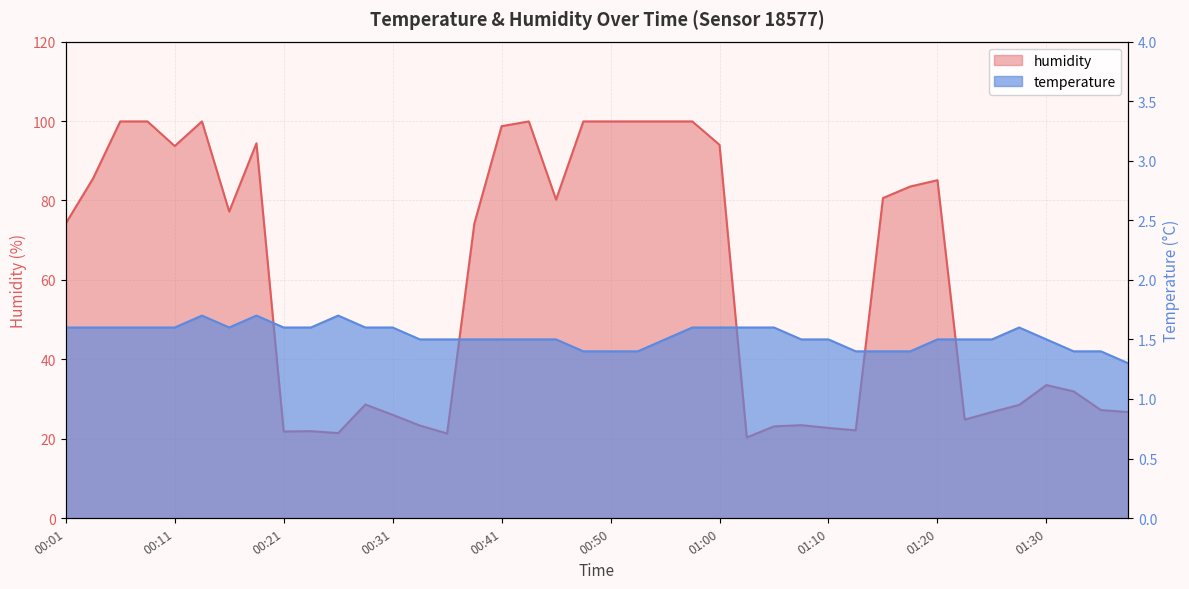

Read the humidity value at 00:33.

23.3